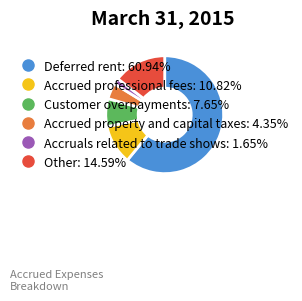

Does any single category account for the majority?

Yes